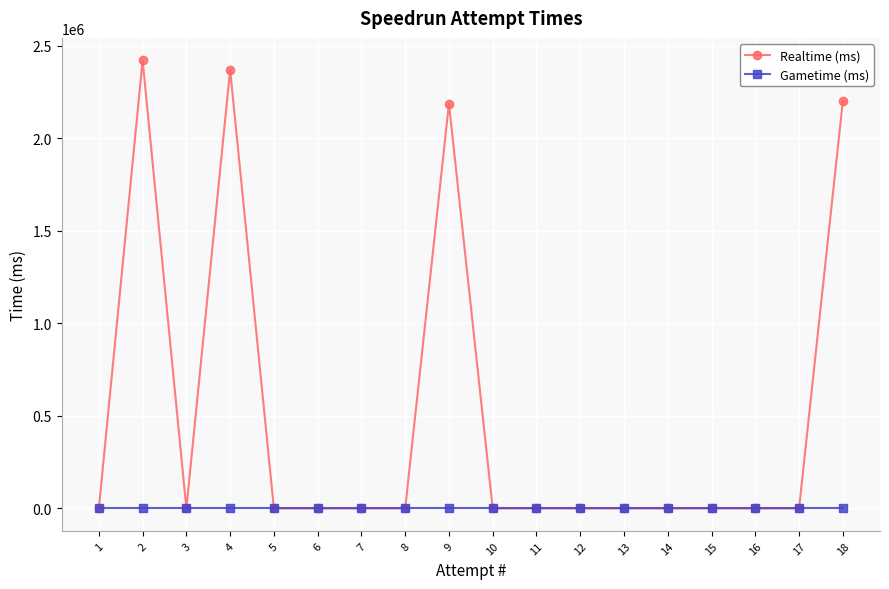

At which category is the sum across all series the highest?

2